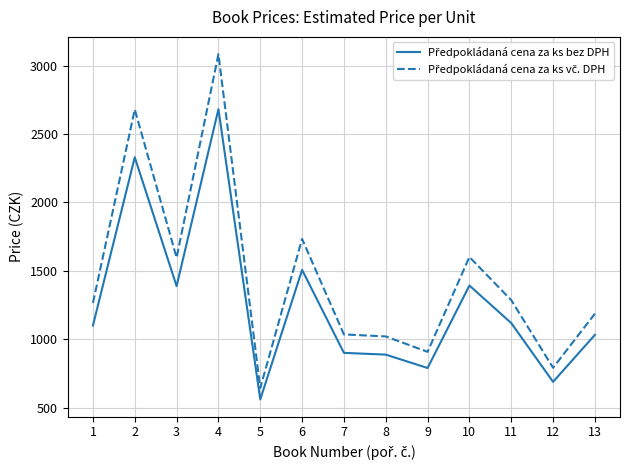

At which category is the sum across all series the highest?

4